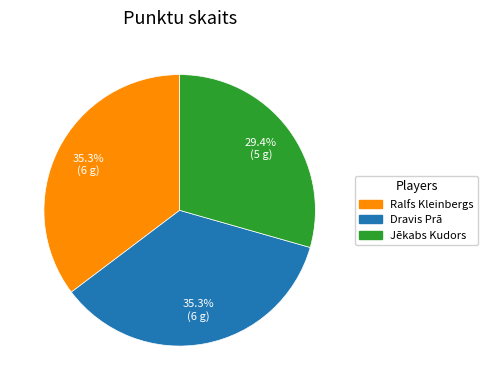

Which slice is the smallest?

Jēkabs Kudors